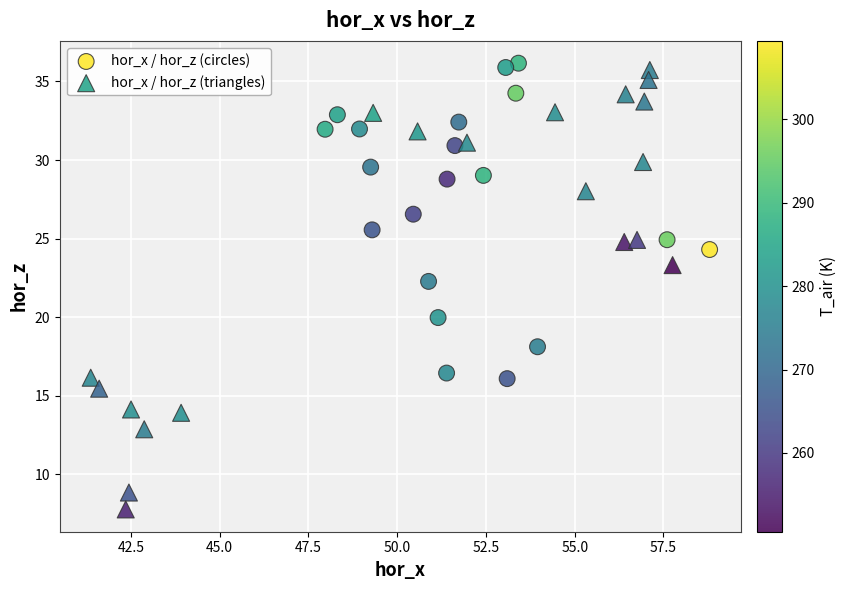

Which series contains the highest Y value?

hor_x / hor_z (circles)